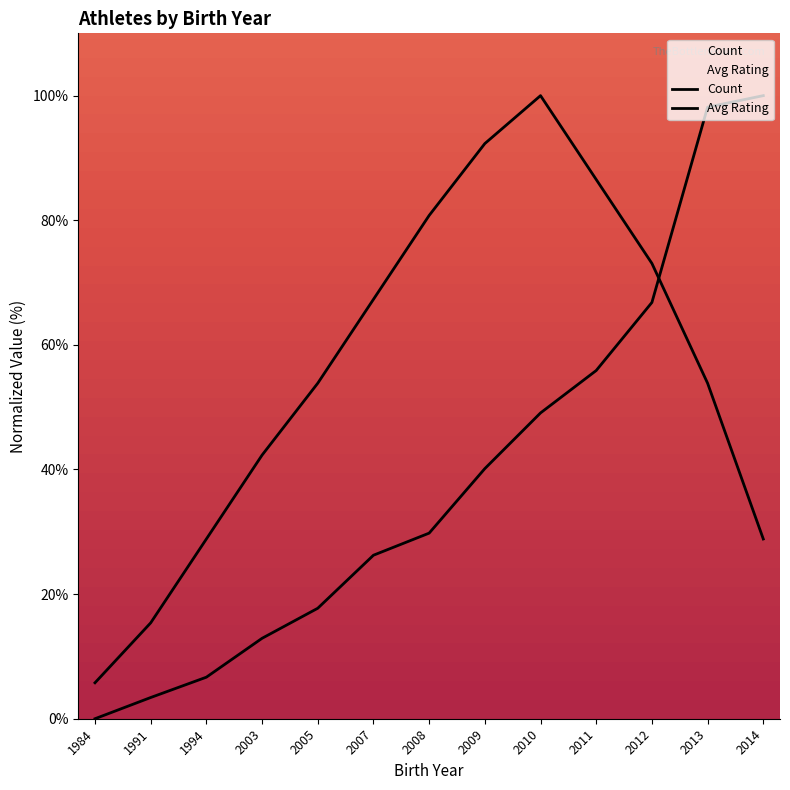

Which series has the widest spread of values?

Avg Rating